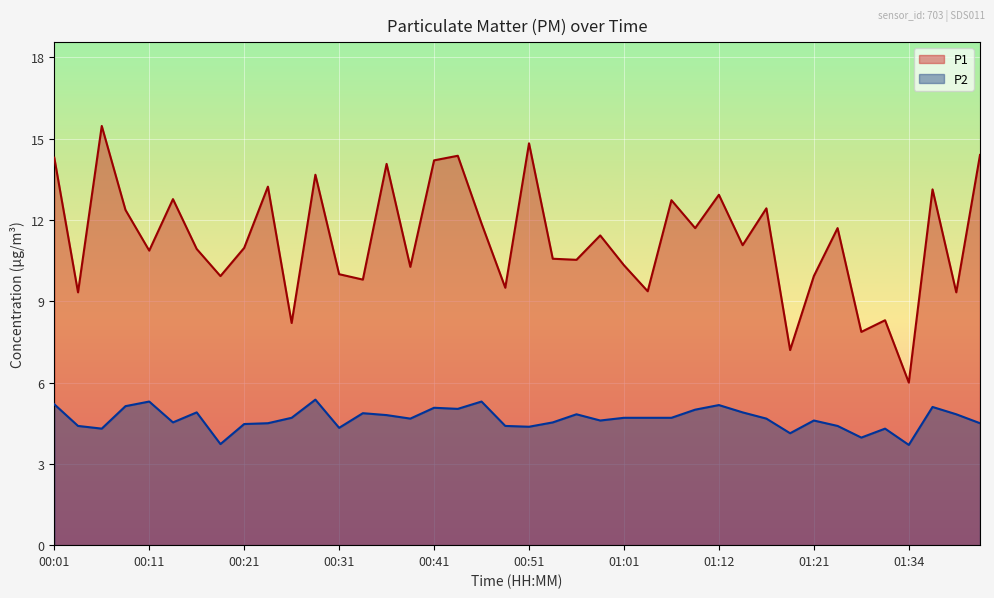

Count the number of data series in this chart.

2